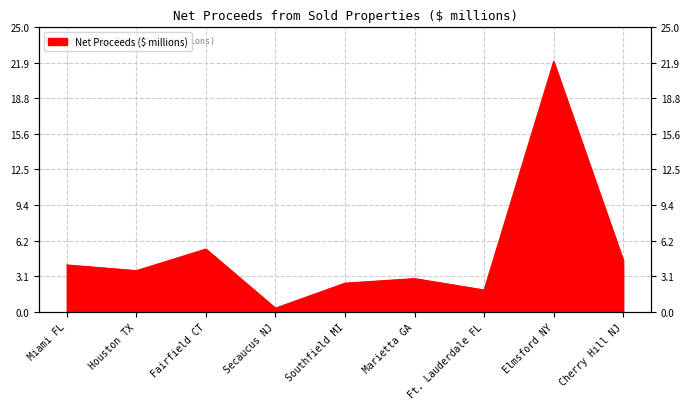

What is the approximate value at Marietta GA?

2.9